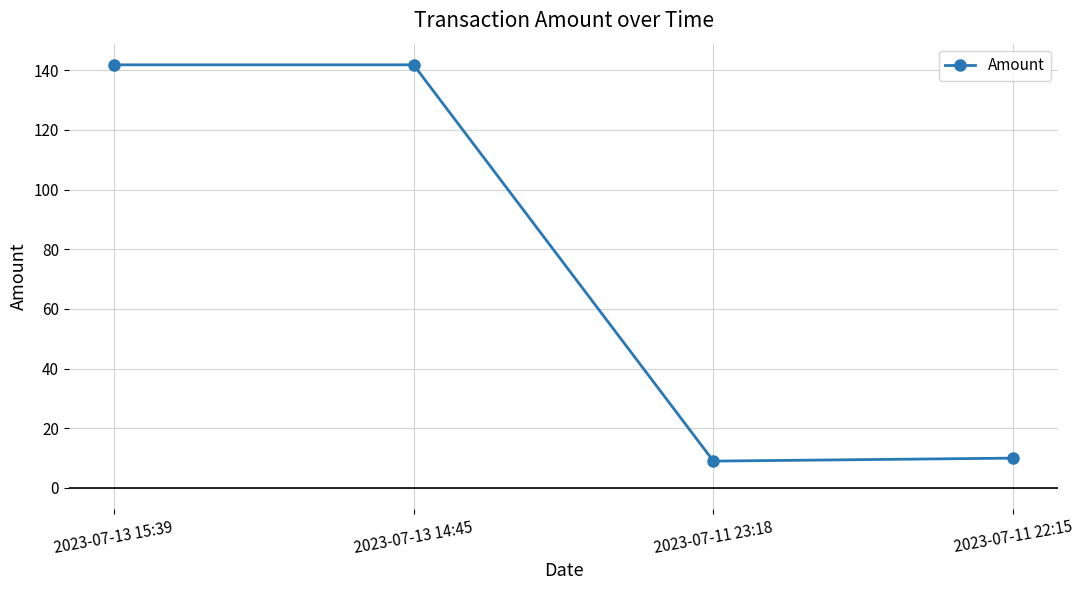

Which has a higher value, 2023-07-13 15:39 or 2023-07-11 22:15?

2023-07-13 15:39